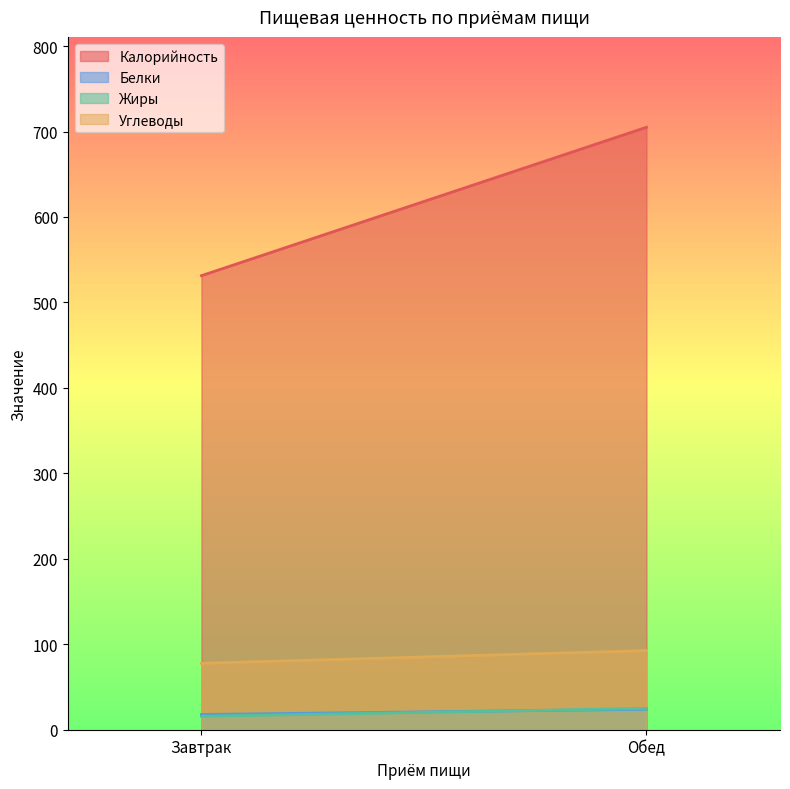

What is the total value across all series at Завтрак?

642.7